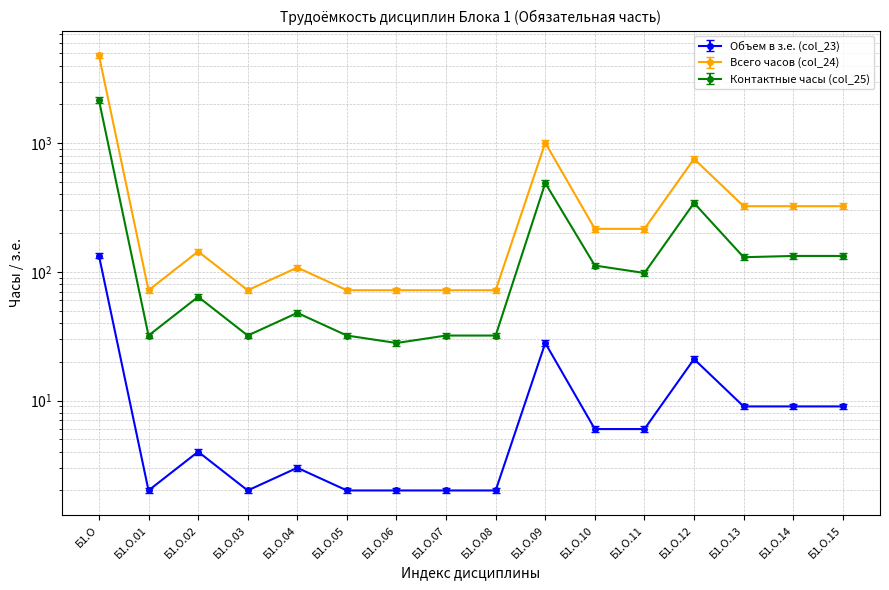

True or false: Всего часов (col_24) has more than 2 interior local peaks.

True